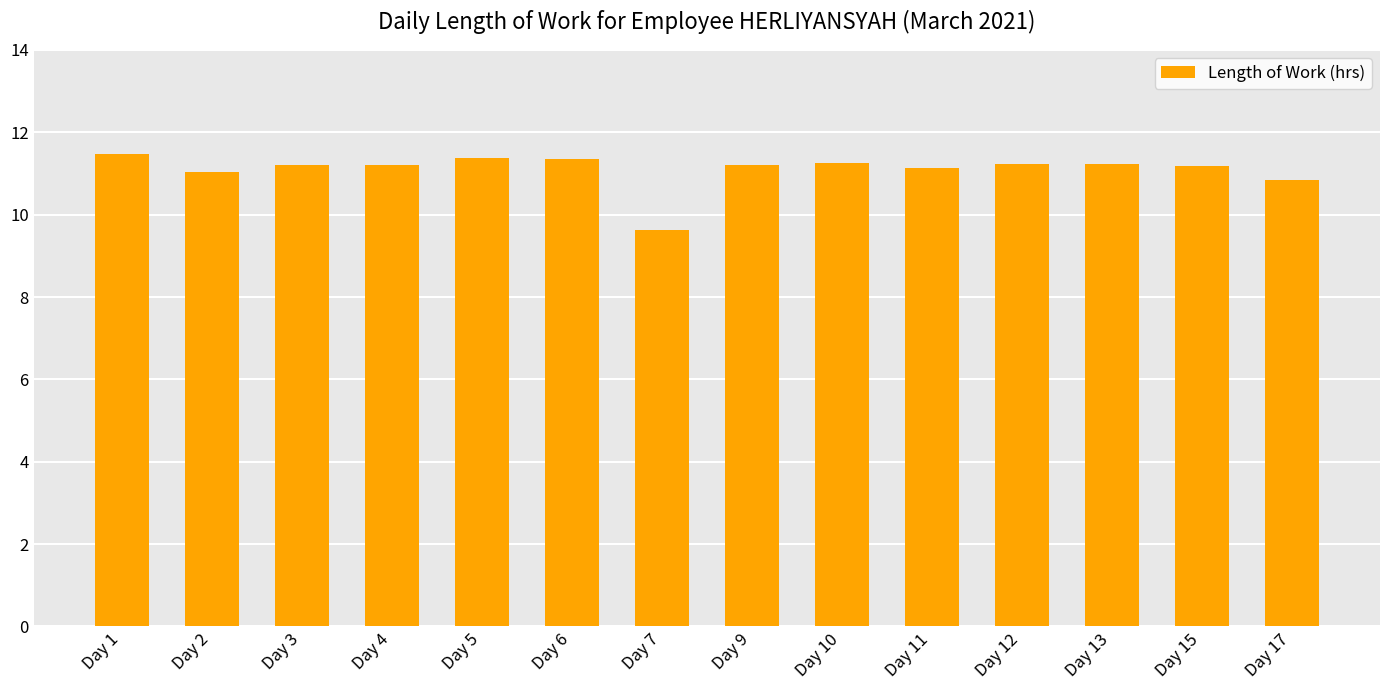

Is it true that the value at Day 12 is 11.2?

True